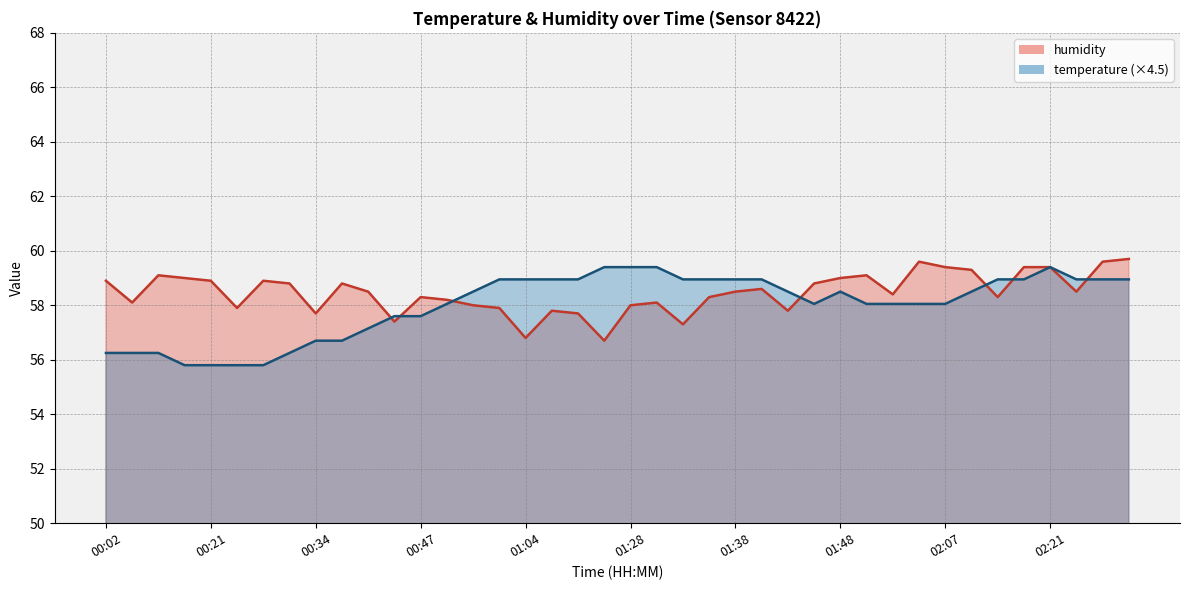

Rank the series by their maximum value, from lowest to highest.

temperature, humidity